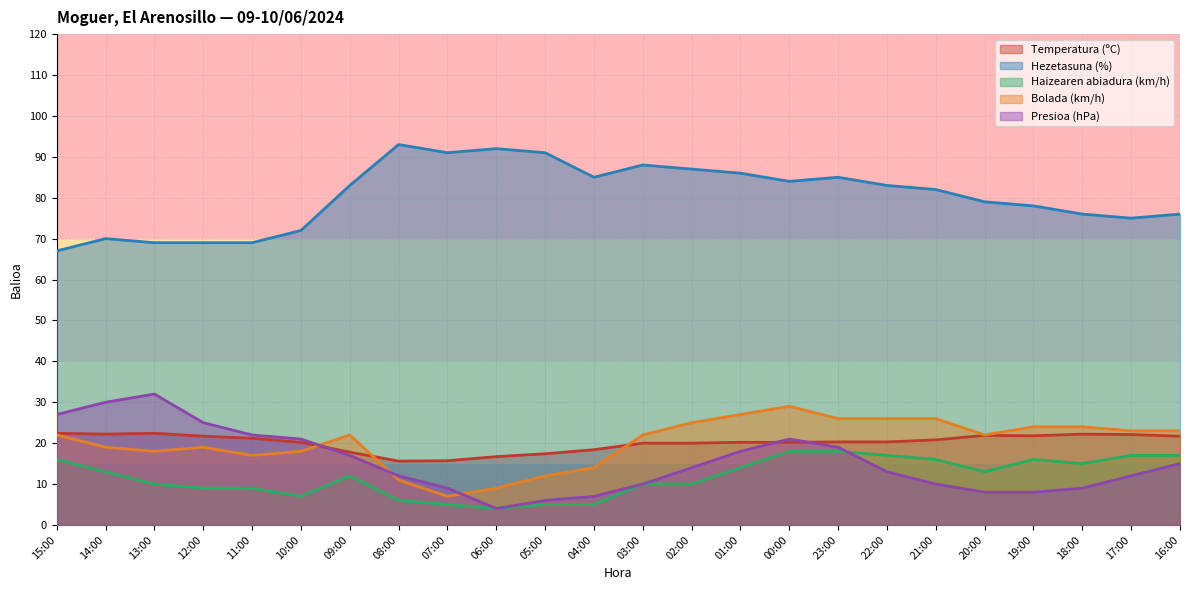

Which series has the largest total across all categories?

Hezetasuna (%)